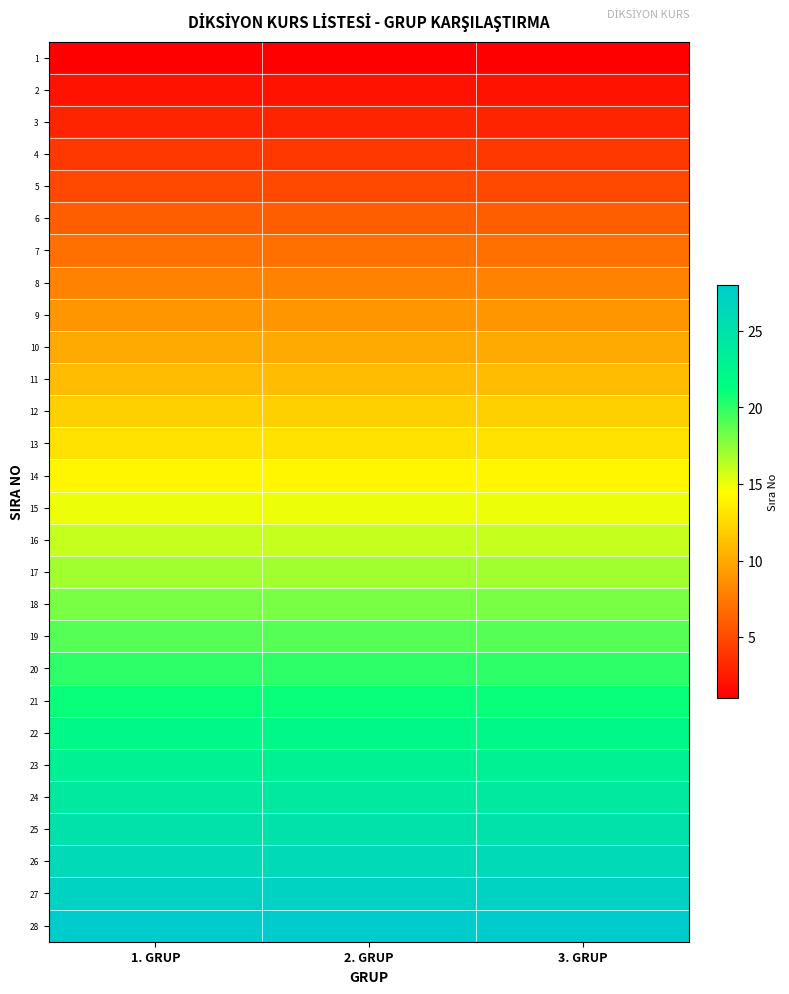

List the series in order of their peak value, highest first.

28, 27, 26, 25, 24, 23, 22, 21, 20, 19, 18, 17, 16, 15, 14, 13, 12, 11, 10, 9, 8, 7, 6, 5, 4, 3, 2, 1